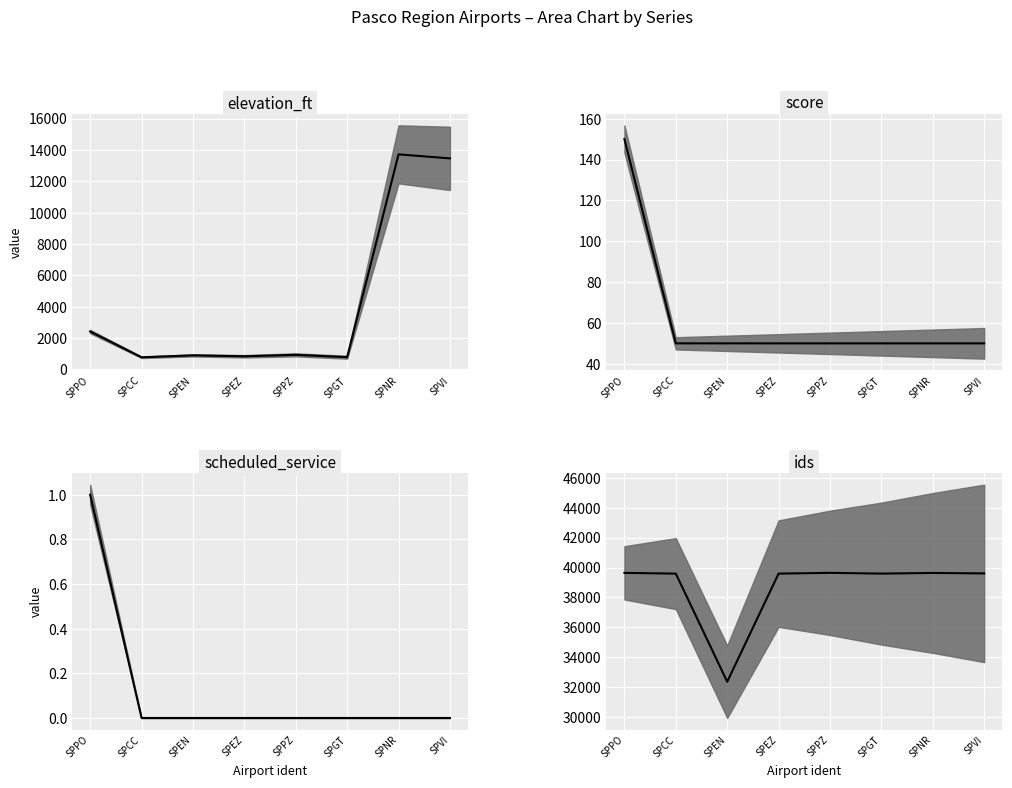

What is the sum of all scheduled_service_median values?

1